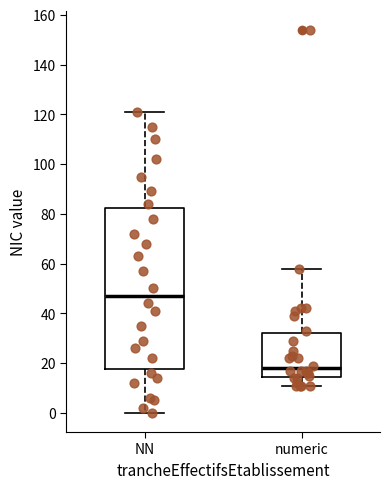

Reading left to right, transcribe this box plot: for each box, give where its median line is, the range the box spans, and where its two whiskers end, as read against the y-axis. The values are not printed on the chart, so give them approximately, as read against the axis.

NN: median 48, box 18 to 82, whiskers 0 to 122
numeric: median 18, box 14 to 32, whiskers 12 to 58